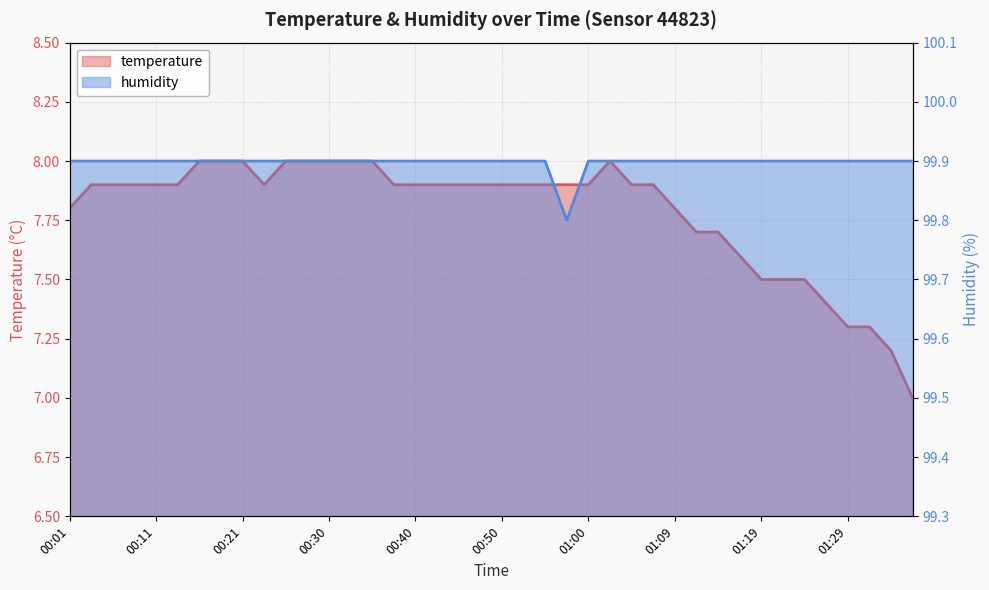

Reading left to right, what are all the values shown in this chart?

temperature: 00:01=7.8	00:04=7.9	00:06=7.9	00:08=7.9	00:11=7.9	00:13=7.9	00:16=8.0	00:18=8.0	00:21=8.0	00:23=7.9	00:25=8.0	00:28=8.0	00:30=8.0	00:33=8.0	00:35=8.0	00:38=7.9	00:40=7.9	00:43=7.9	00:45=7.9	00:47=7.9	00:50=7.9	00:52=7.9	00:55=7.9	00:57=7.9	01:00=7.9	01:02=8.0	01:04=7.9	01:07=7.9	01:09=7.8	01:12=7.7	01:14=7.7	01:17=7.6	01:19=7.5	01:21=7.5	01:24=7.5	01:26=7.4	01:29=7.3	01:31=7.3	01:34=7.2	01:36=7.0
humidity: 00:01=99.9	00:04=99.9	00:06=99.9	00:08=99.9	00:11=99.9	00:13=99.9	00:16=99.9	00:18=99.9	00:21=99.9	00:23=99.9	00:25=99.9	00:28=99.9	00:30=99.9	00:33=99.9	00:35=99.9	00:38=99.9	00:40=99.9	00:43=99.9	00:45=99.9	00:47=99.9	00:50=99.9	00:52=99.9	00:55=99.9	00:57=99.8	01:00=99.9	01:02=99.9	01:04=99.9	01:07=99.9	01:09=99.9	01:12=99.9	01:14=99.9	01:17=99.9	01:19=99.9	01:21=99.9	01:24=99.9	01:26=99.9	01:29=99.9	01:31=99.9	01:34=99.9	01:36=99.9